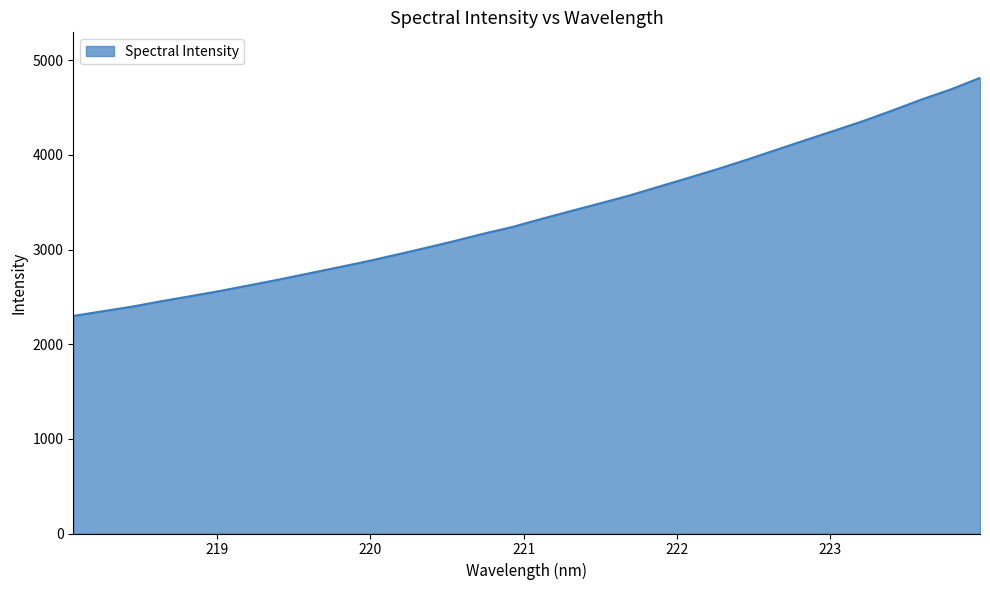

What is the minimum value shown in the chart?

2298.7